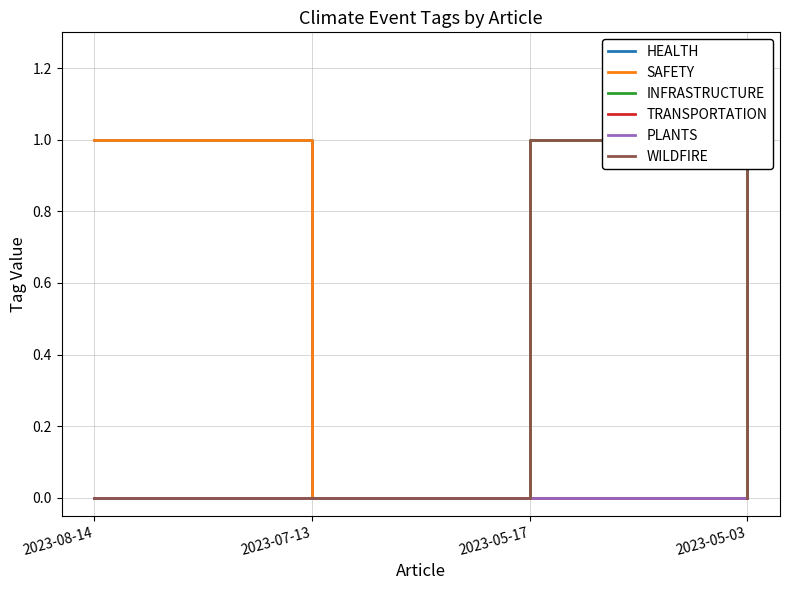

Reading left to right, transcribe all the data shown in this chart.

HEALTH: 2023-08-14=1	2023-07-13=0	2023-05-17=1	2023-05-03=0
SAFETY: 2023-08-14=1	2023-07-13=0	2023-05-17=1	2023-05-03=0
INFRASTRUCTURE: 2023-08-14=0	2023-07-13=0	2023-05-17=1	2023-05-03=0
TRANSPORTATION: 2023-08-14=0	2023-07-13=0	2023-05-17=0	2023-05-03=0
PLANTS: 2023-08-14=0	2023-07-13=0	2023-05-17=0	2023-05-03=0
WILDFIRE: 2023-08-14=0	2023-07-13=0	2023-05-17=1	2023-05-03=0